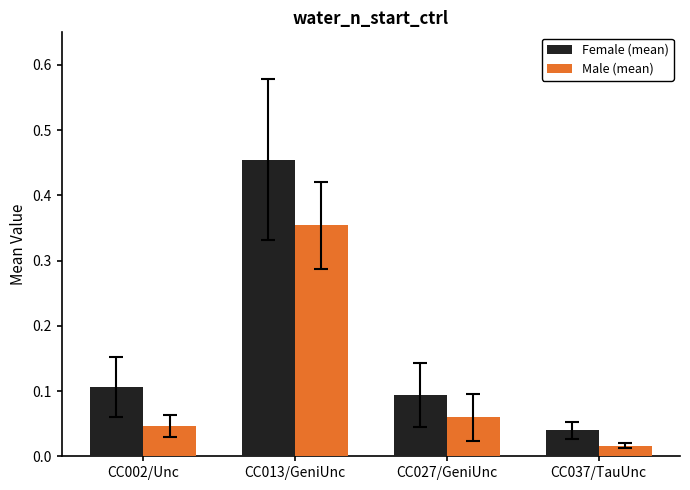

Which category has the lowest value in the Male (mean) series?

CC037/TauUnc